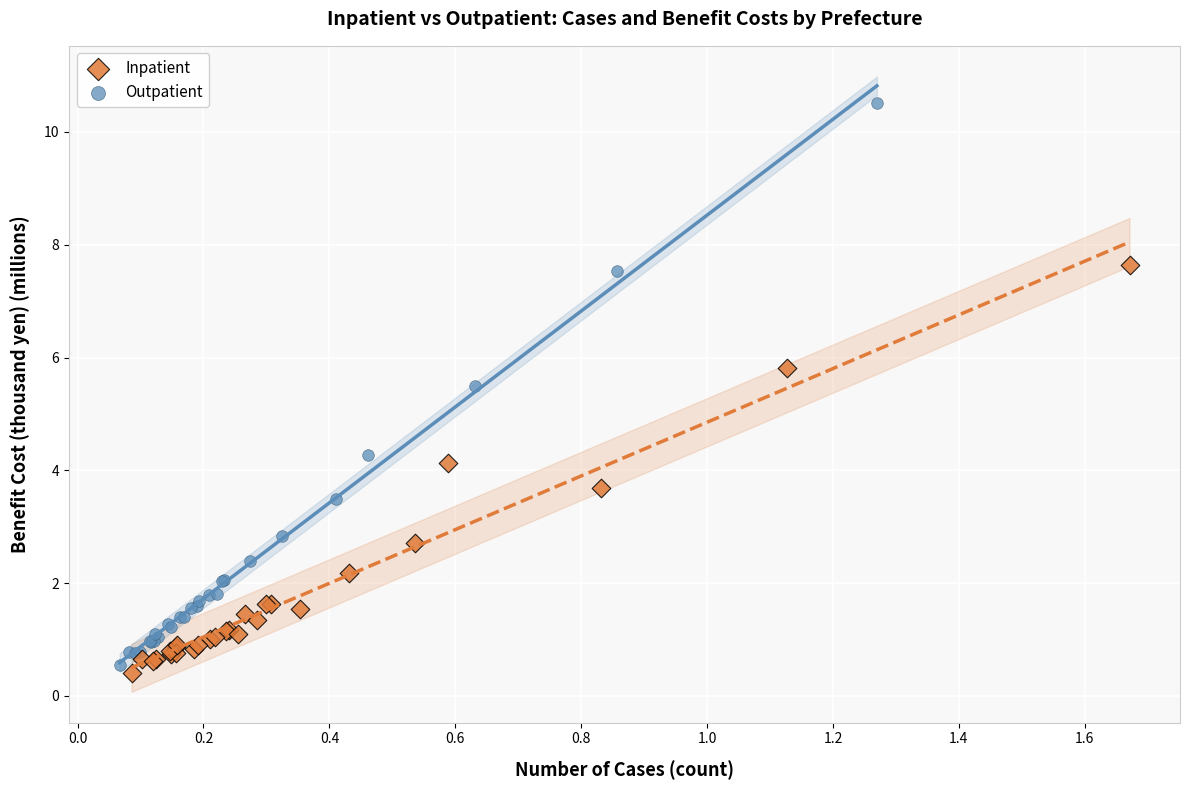

Which series contains the highest Y value?

Outpatient